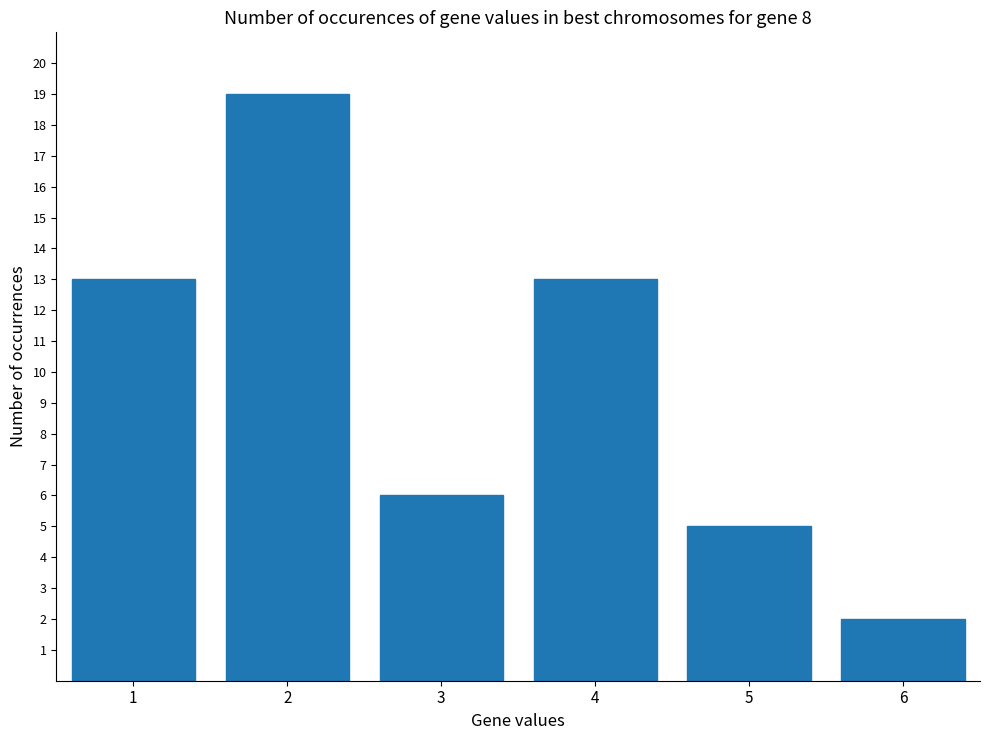

What is the change in value from 1 to 2?

+6